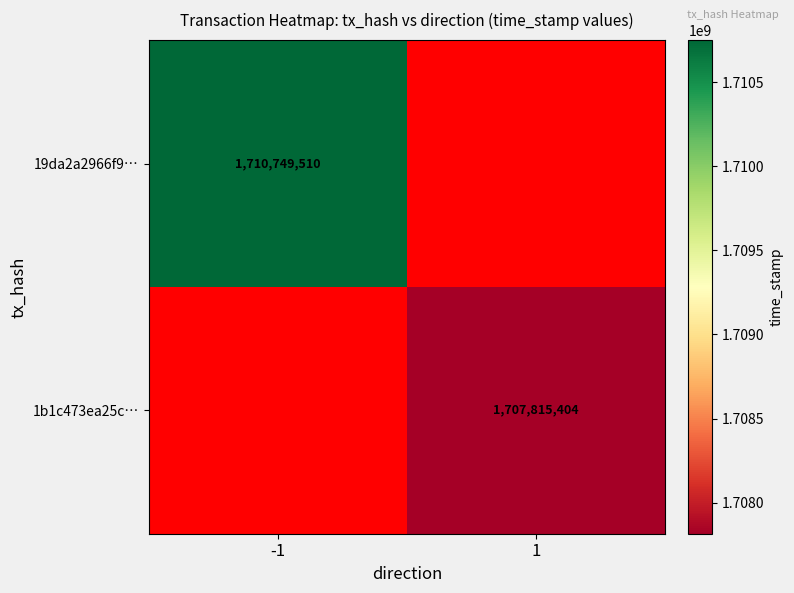

List the series in order of their overall mean, lowest first.

1b1c473ea25c…, 19da2a2966f9…